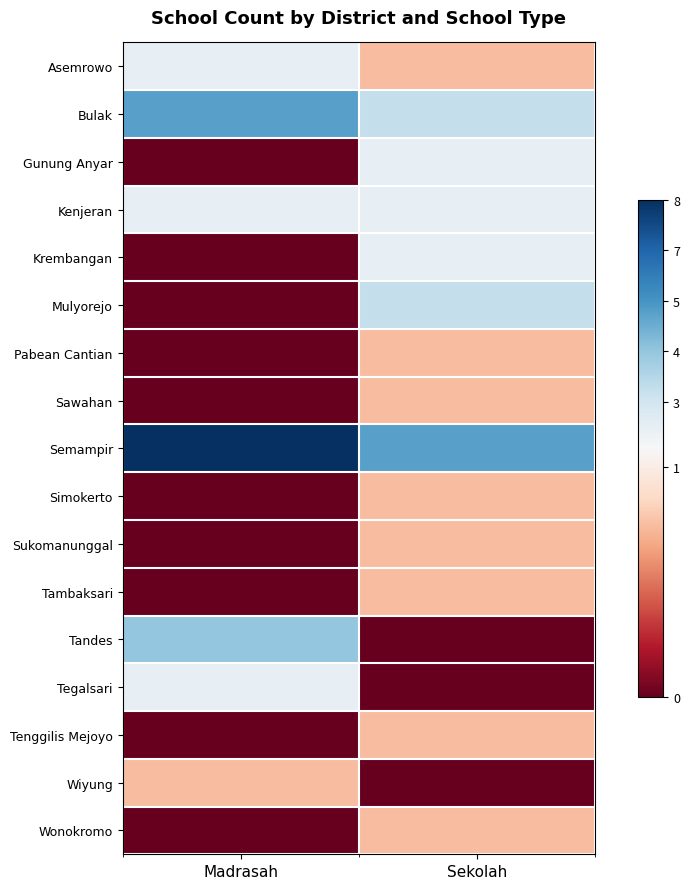

Count the number of data series in this chart.

17